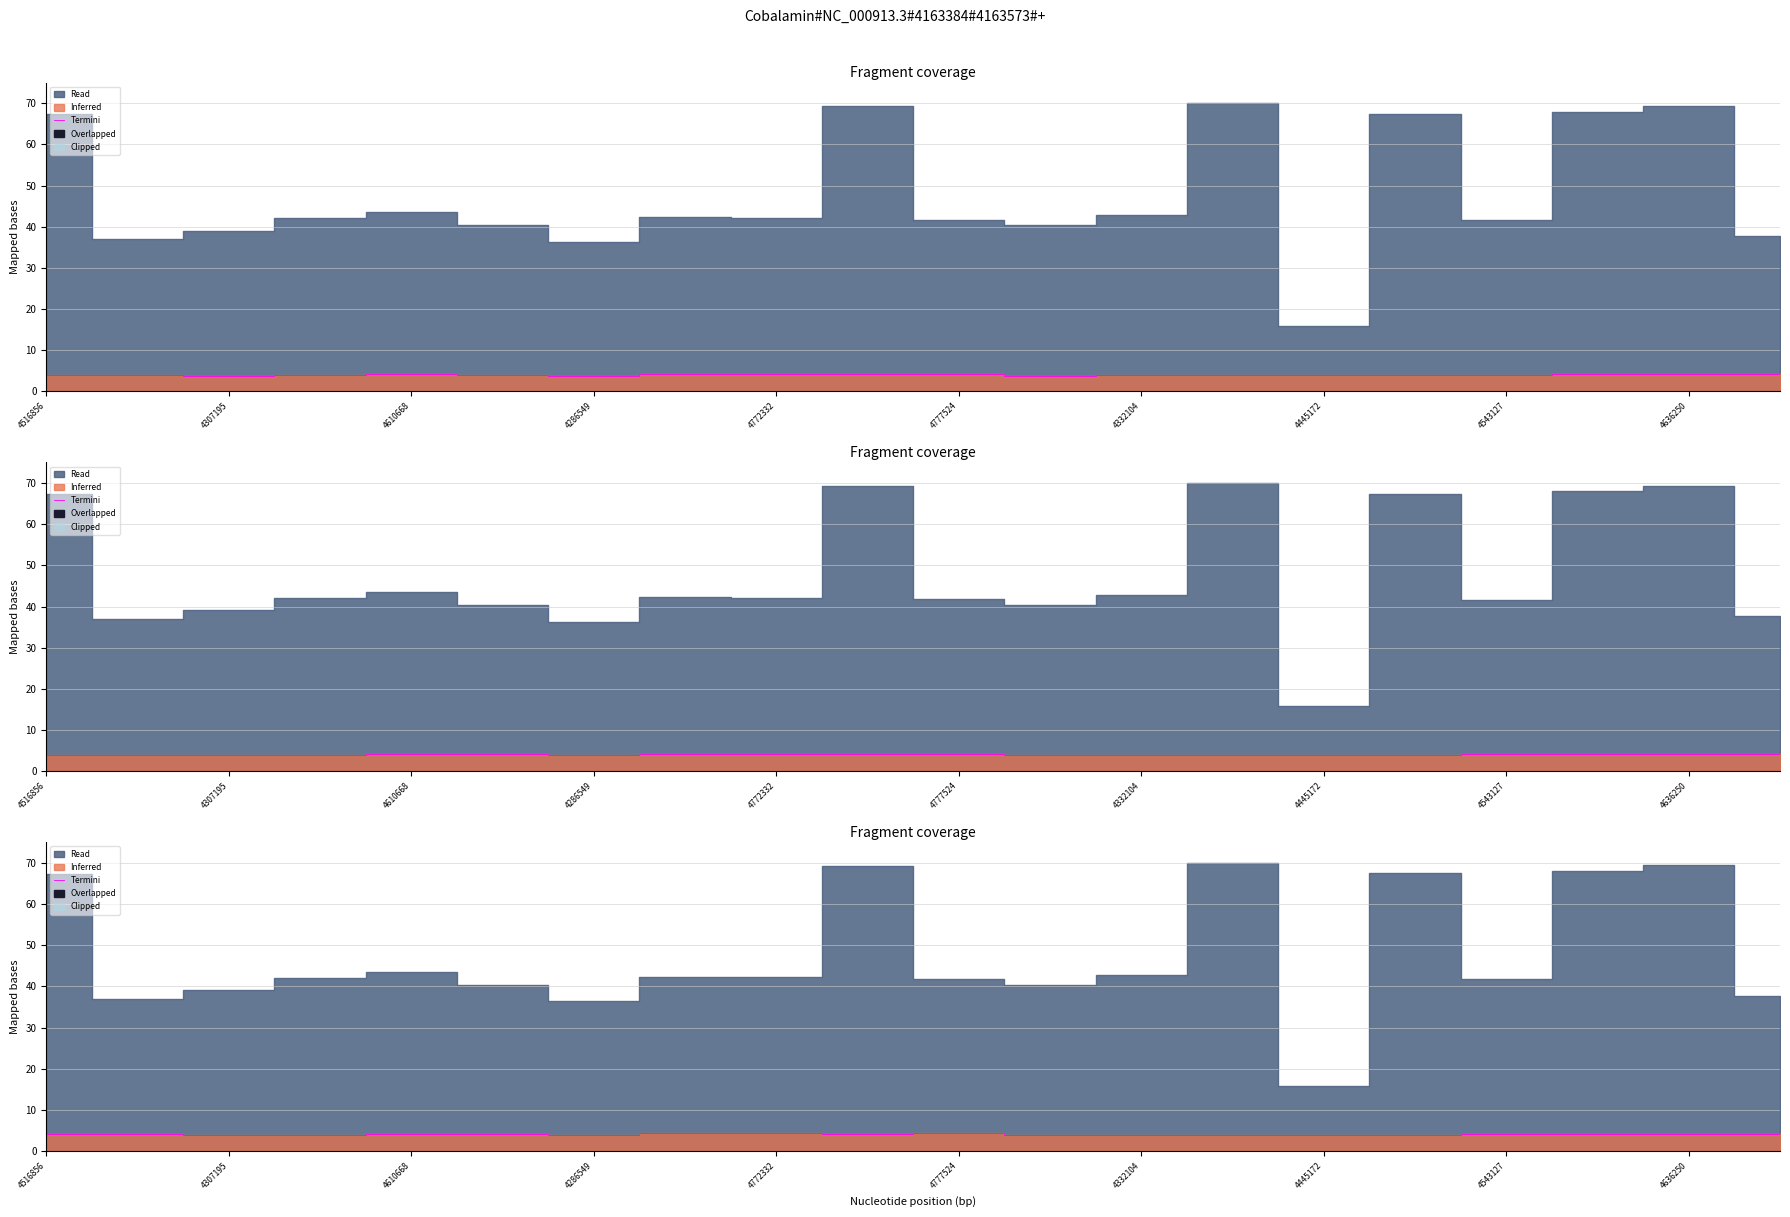

The value at 4307195 is 2.7. True or false?

False